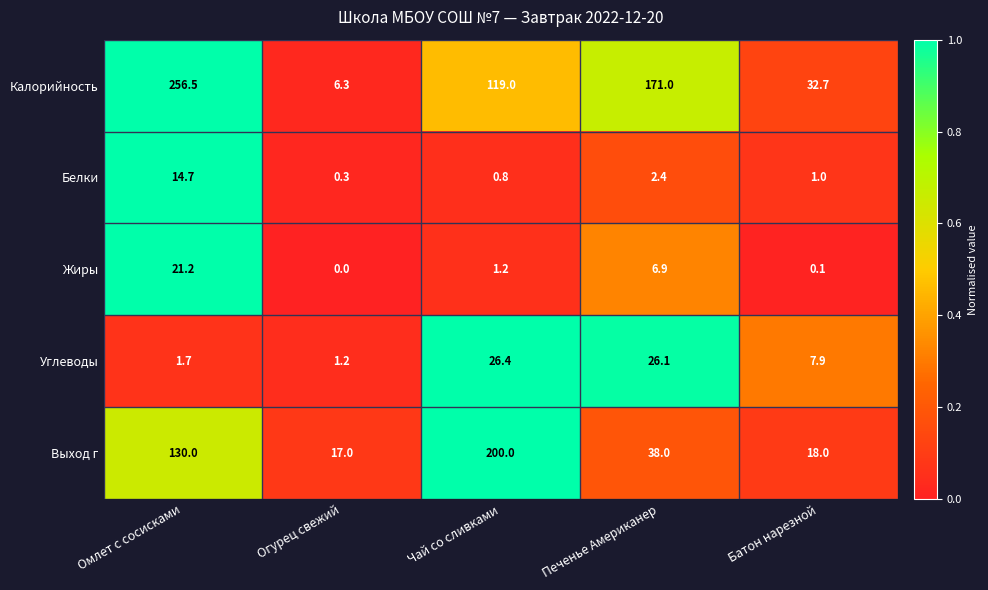

What is the average value of the Калорийность series?

117.1